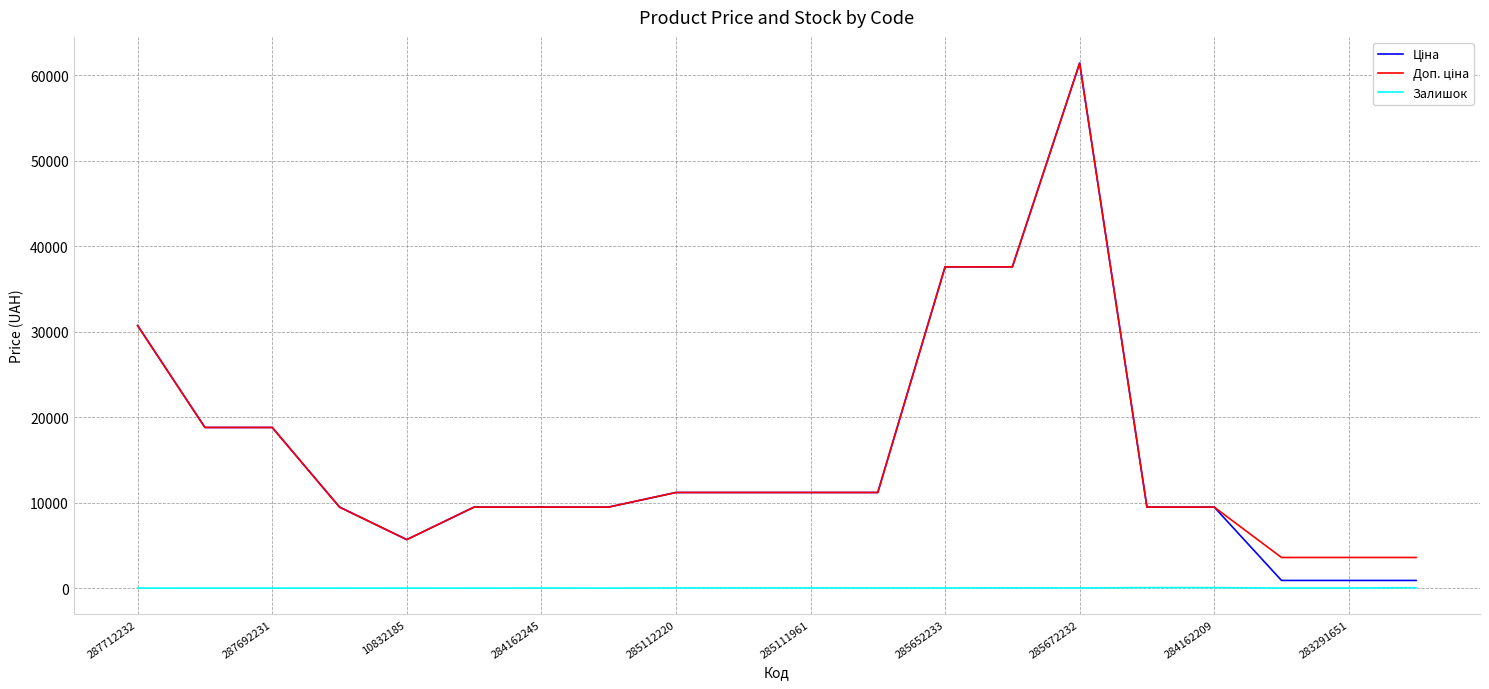

What is the greatest value displayed?

61434.3